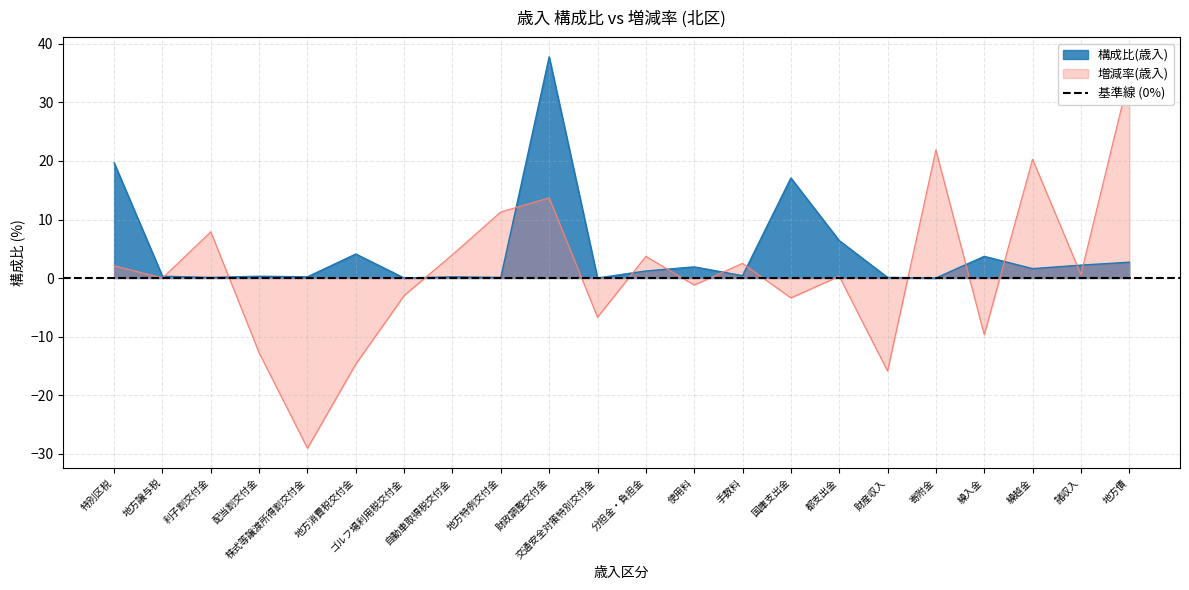

How many positive values does the 増減率(歳入) series have?

12